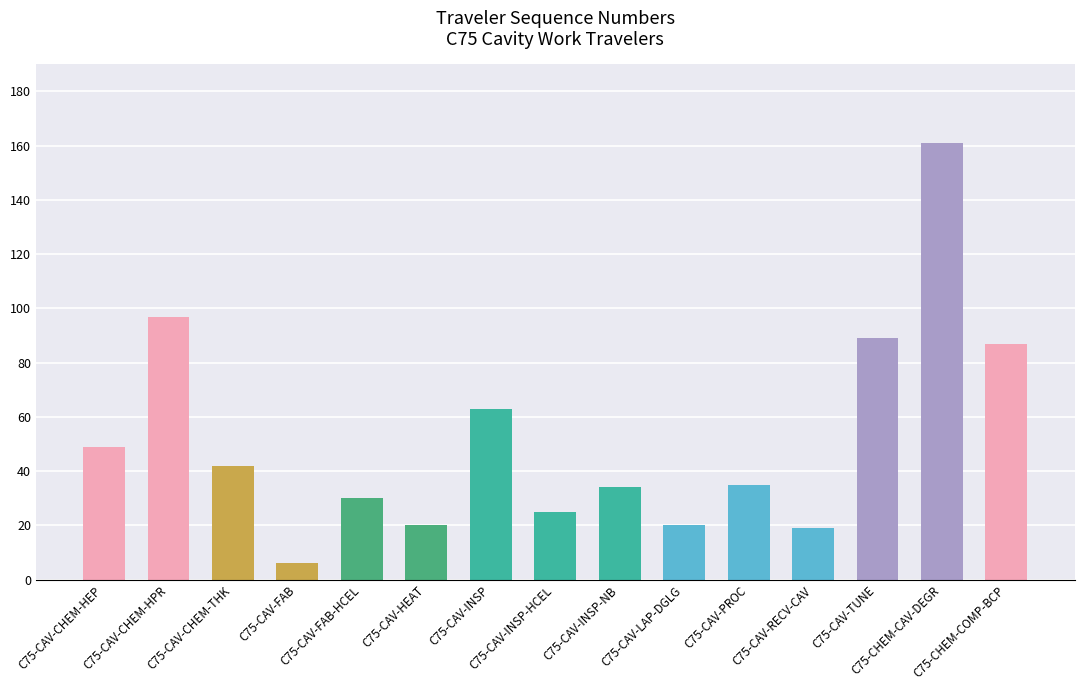

What is the greatest value displayed?

161